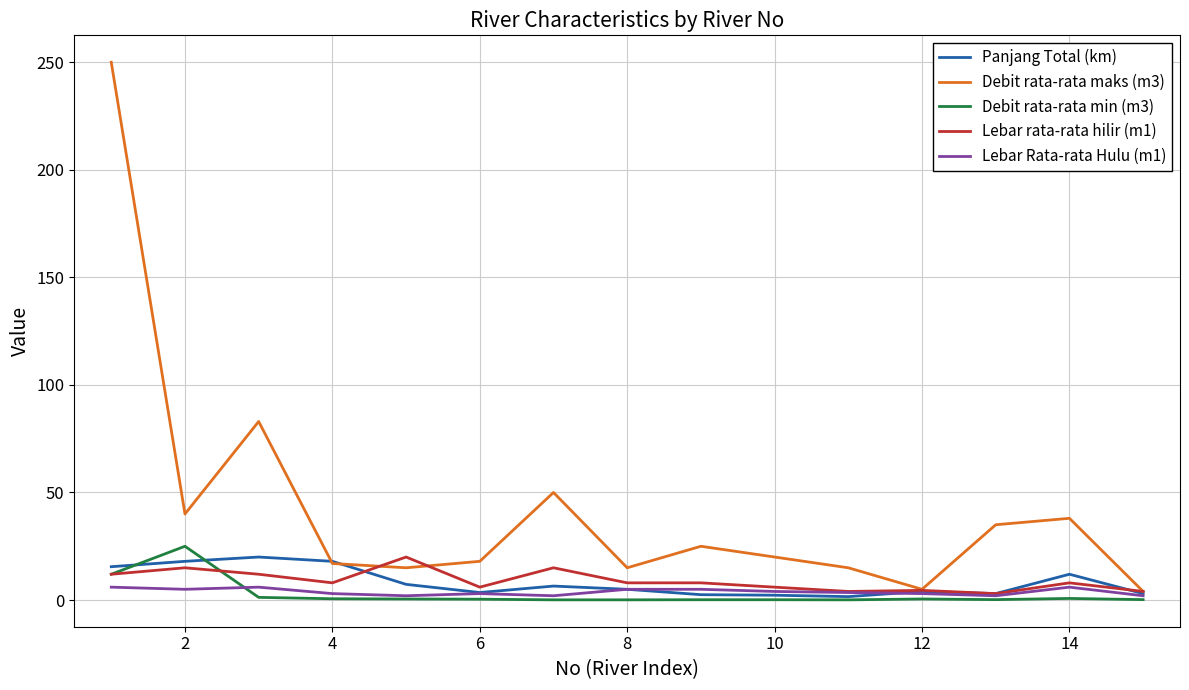

Which series has the largest range (max minus min)?

Debit rata-rata maks (m3)